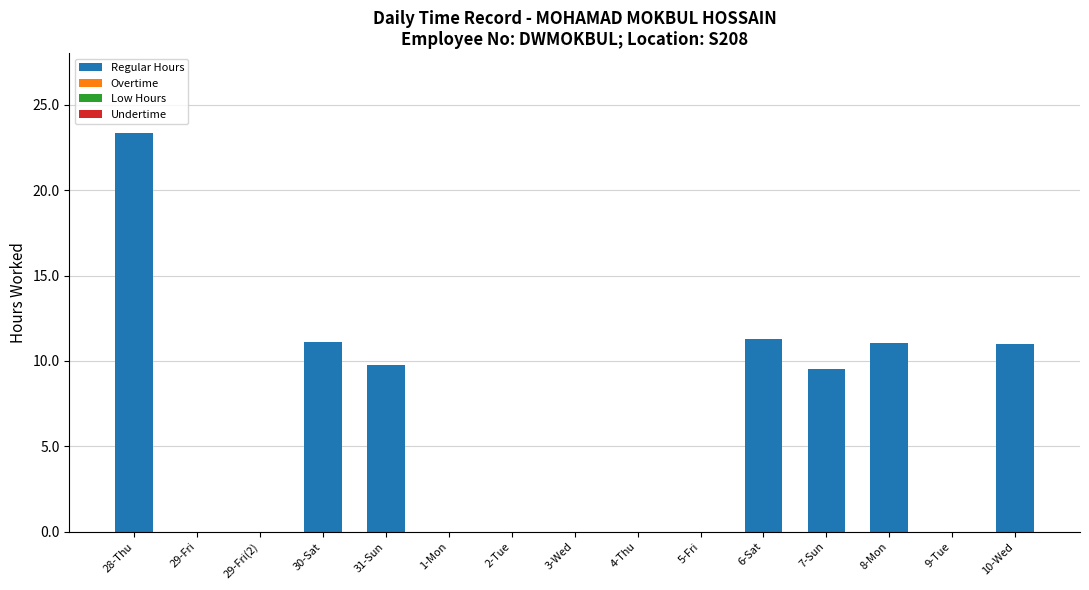

At which category does the chart reach its peak across all series?

28-Thu